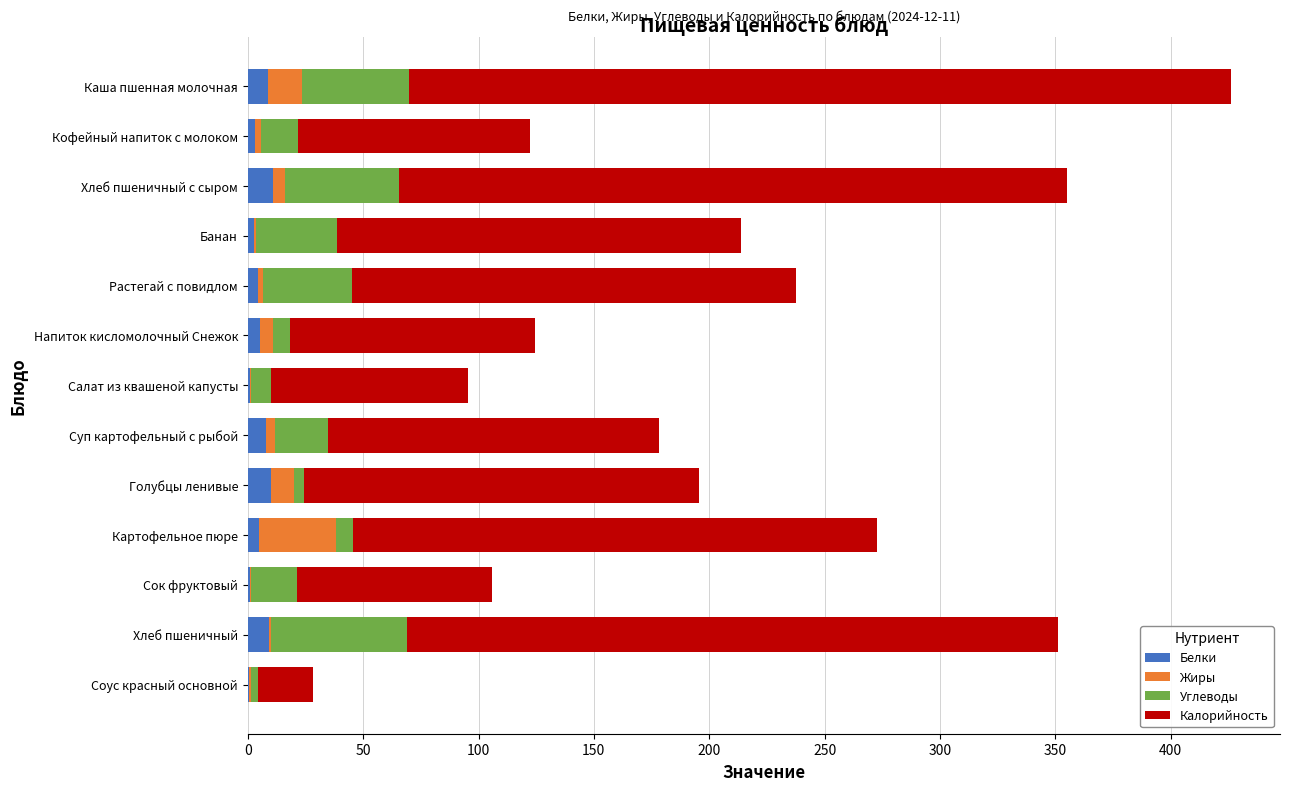

What is the sum of all Белки values?

69.8